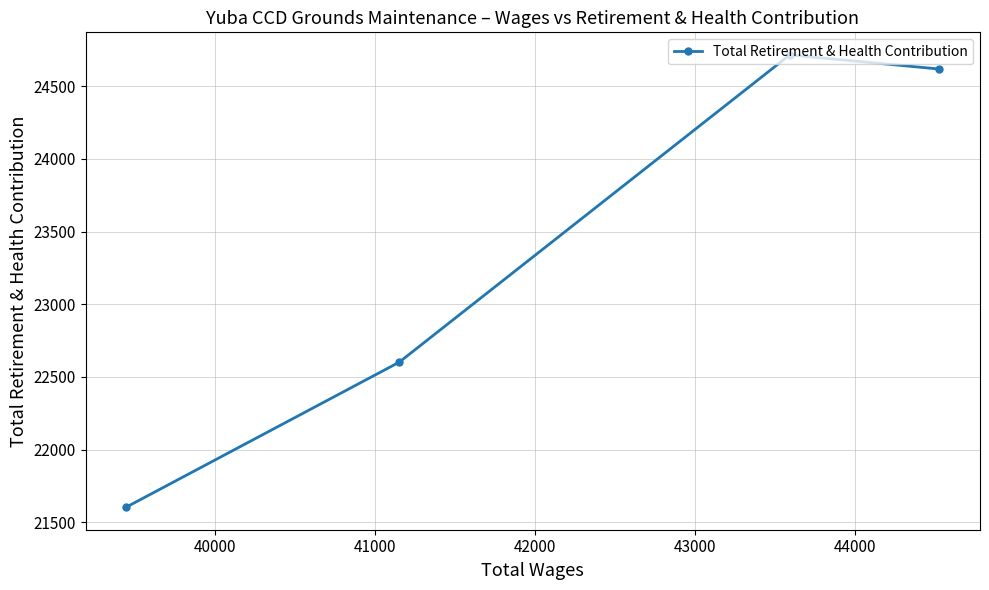

What is the greatest value displayed?

24715